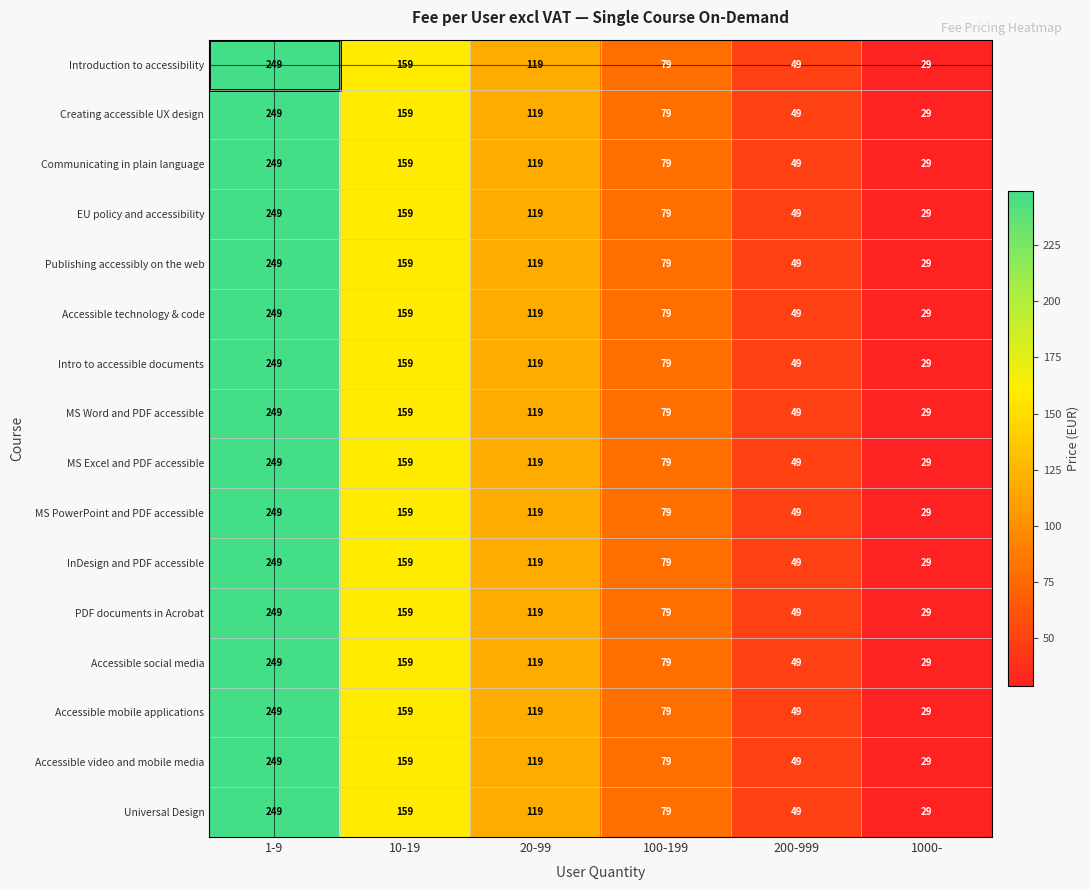

List the labels in order of Universal Design value, smallest first.

1000-, 200-999, 100-199, 20-99, 10-19, 1-9